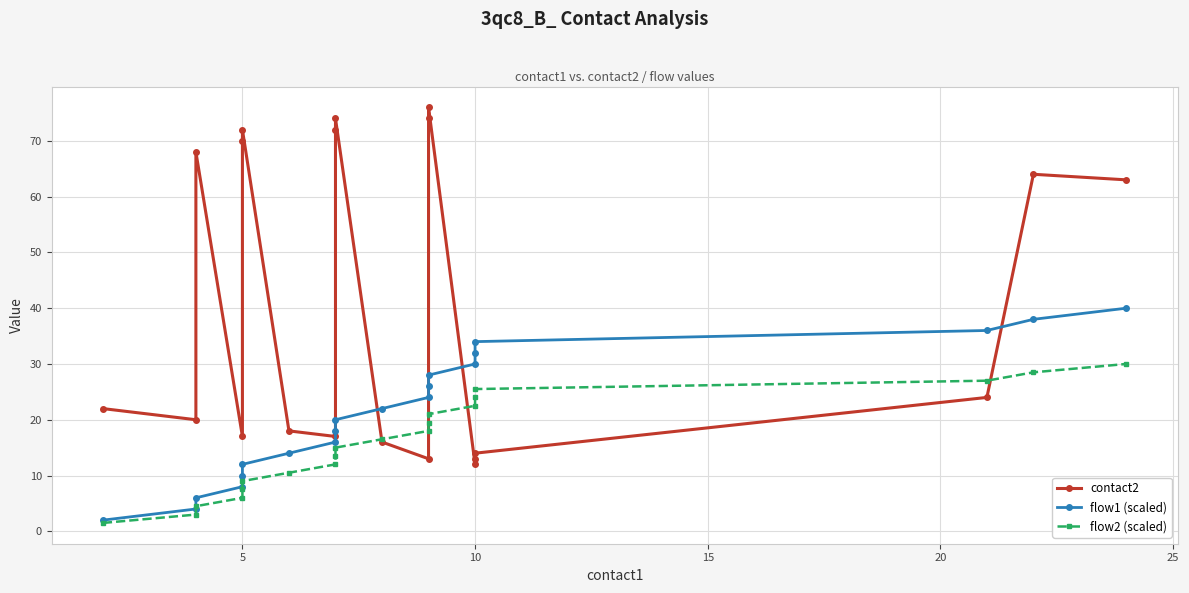

What are all the series names shown in the legend?

contact2, flow1 (scaled), flow2 (scaled)